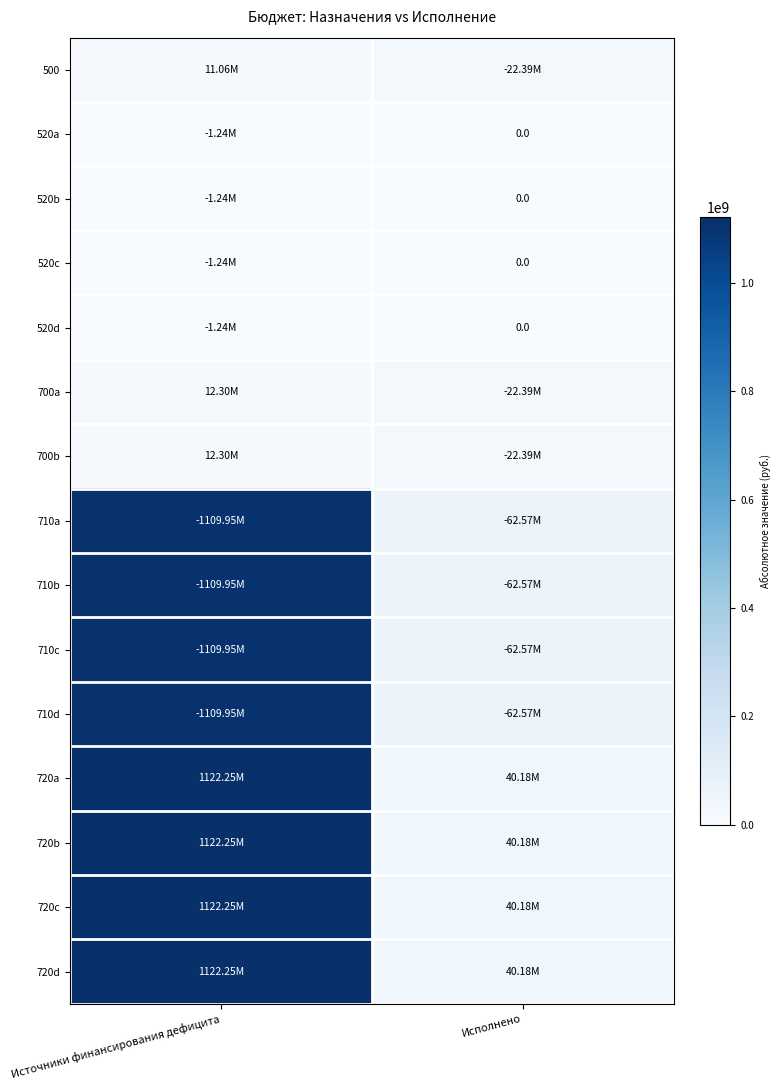

At which category is the sum across all series the highest?

Источники финансирования дефицита